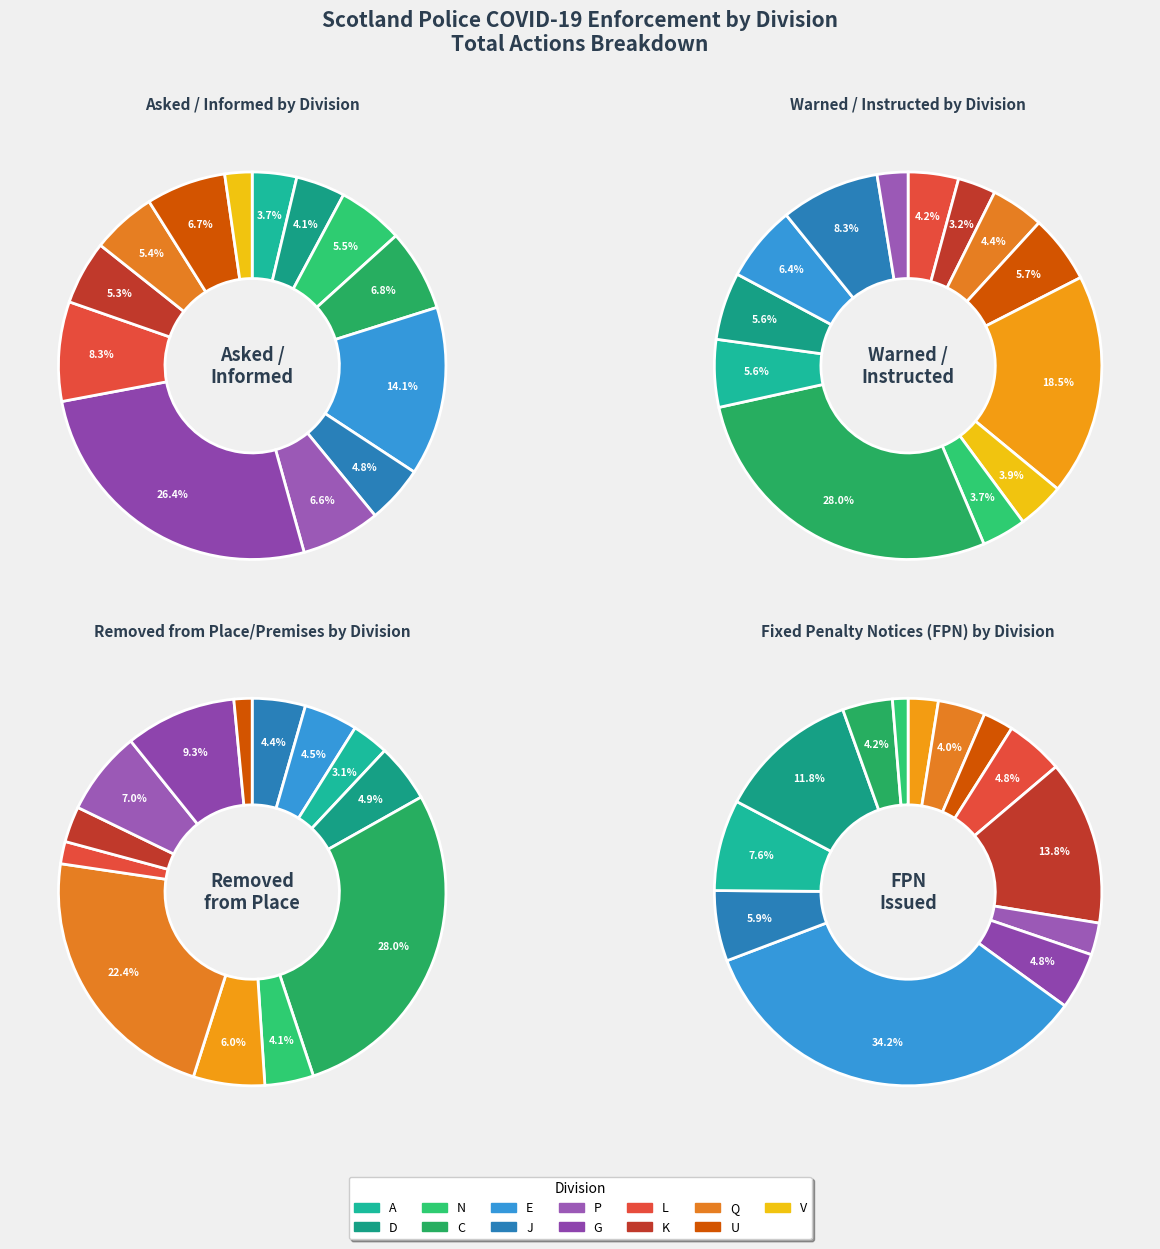

Between K and P, which is larger?

P